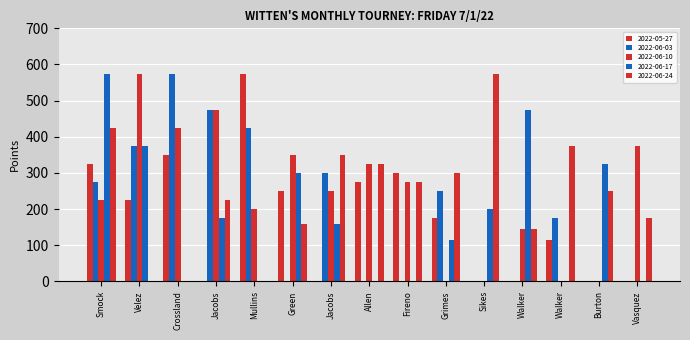

How many series are shown in this chart?

5